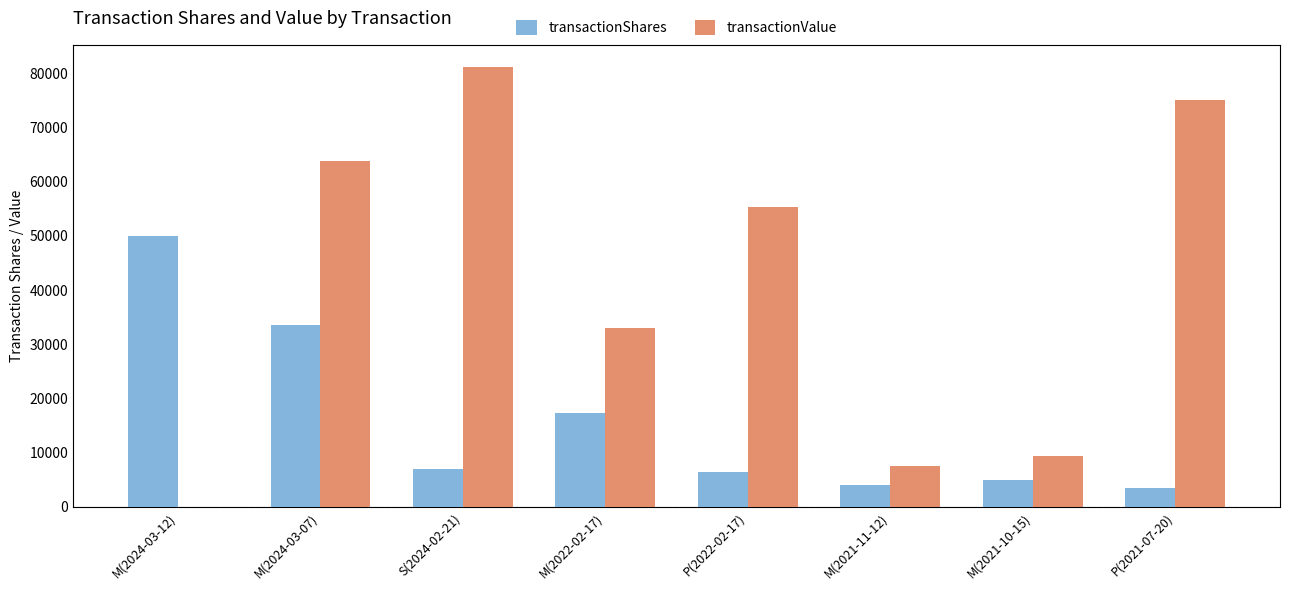

Between P(2022-02-17) and M(2021-11-12), which series saw the biggest shift?

transactionValue